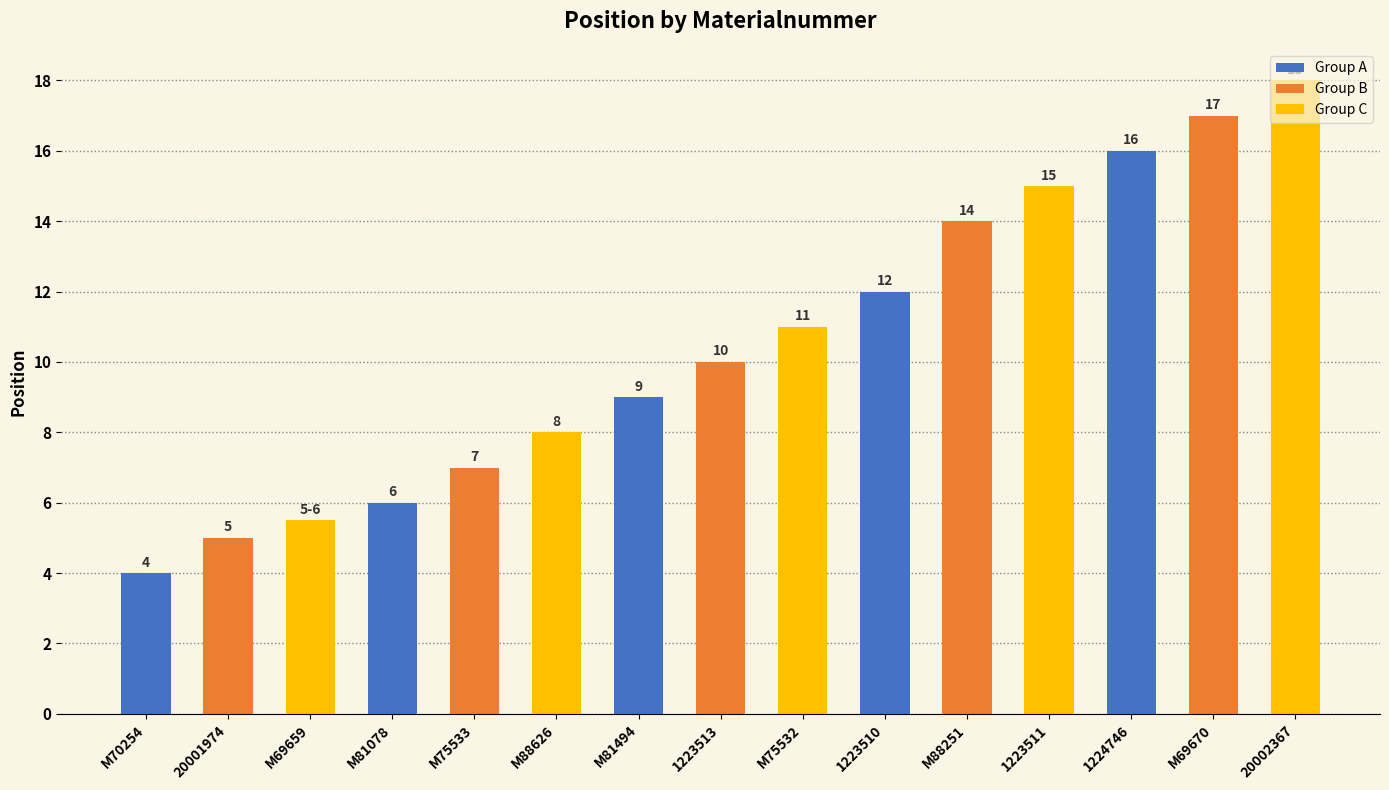

Which label corresponds to the smallest value in the chart?

M70254